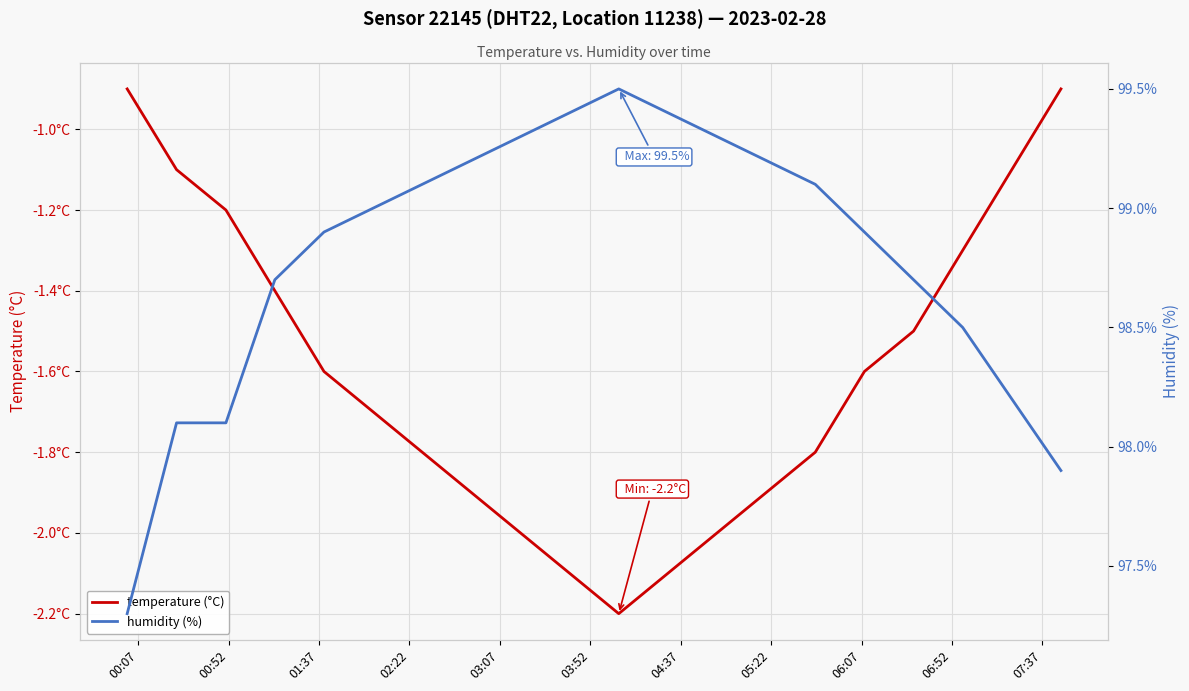

How many data points in temperature (°C) are less than -1?

18